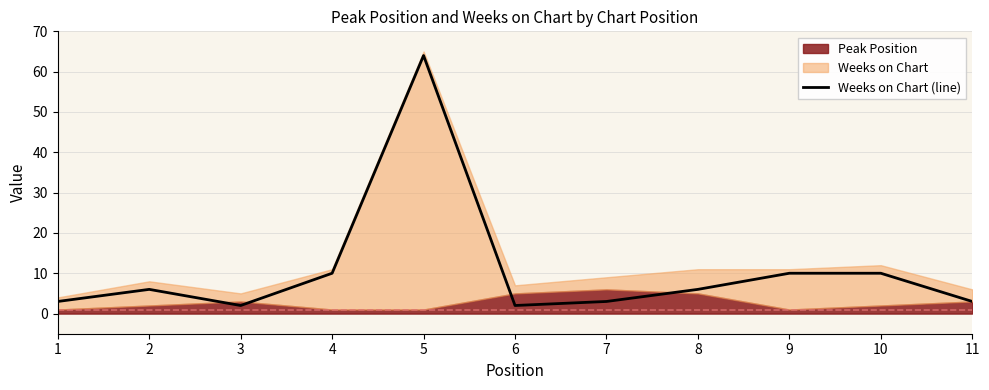

Where is the first local maximum?

2